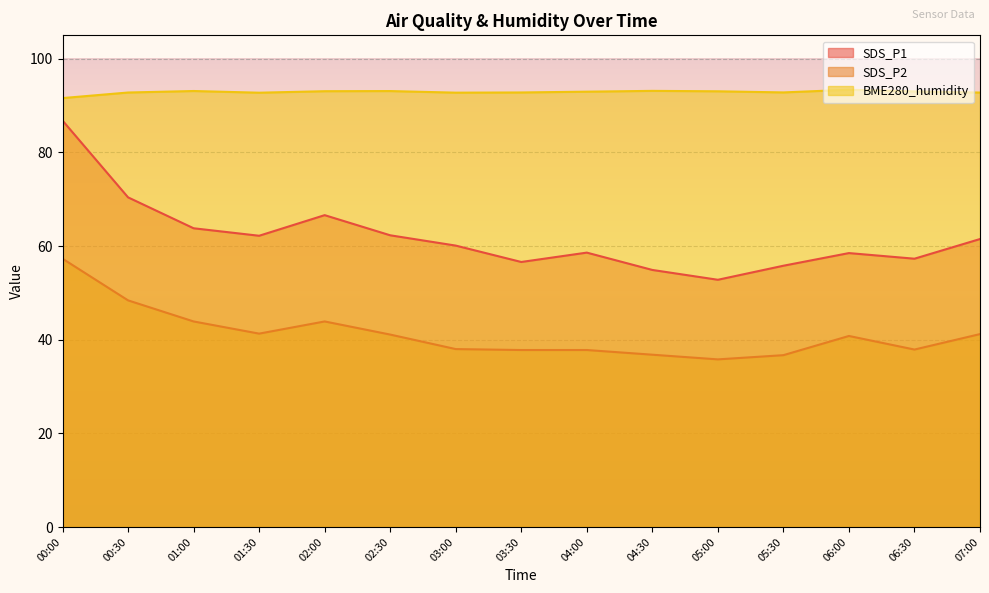

Is the value of SDS_P1 at 06:30 greater than the value of BME280_humidity at 02:00?

No